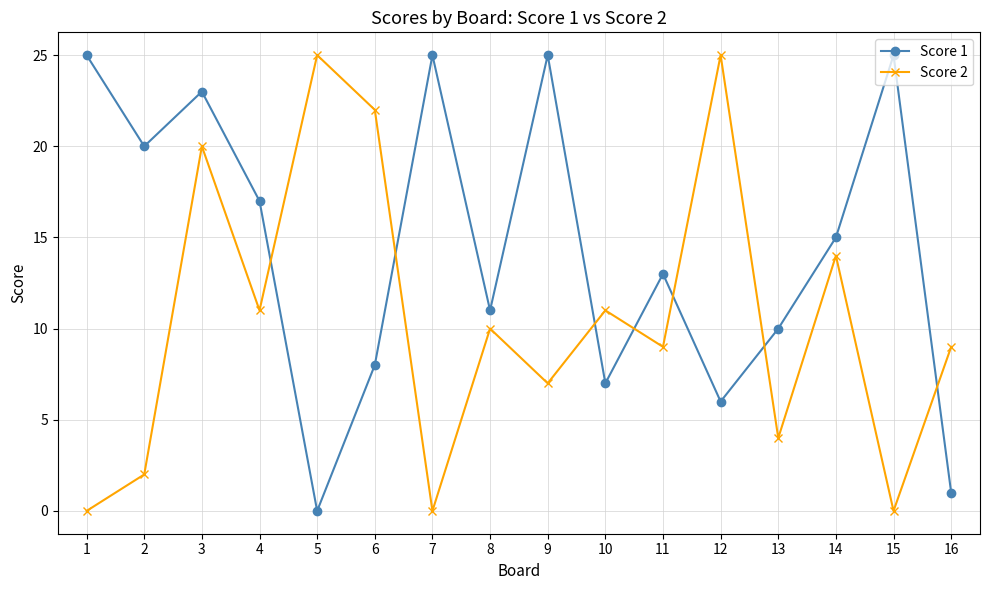

What is the sum of the Score 2 values at 5 and 9?

32